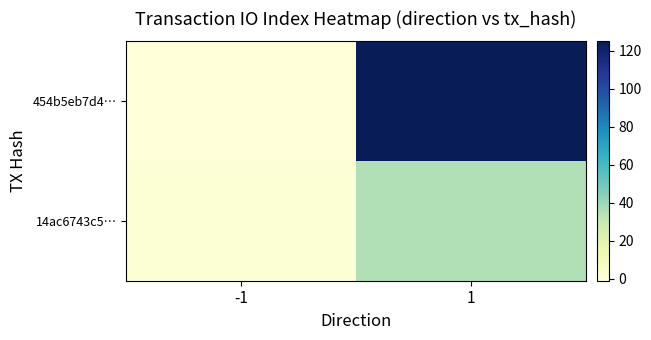

Reading right to left, extract all data points from this chart.

454b5eb7d4…: 1=125	-1=-1
14ac6743c5…: 1=35	-1=1